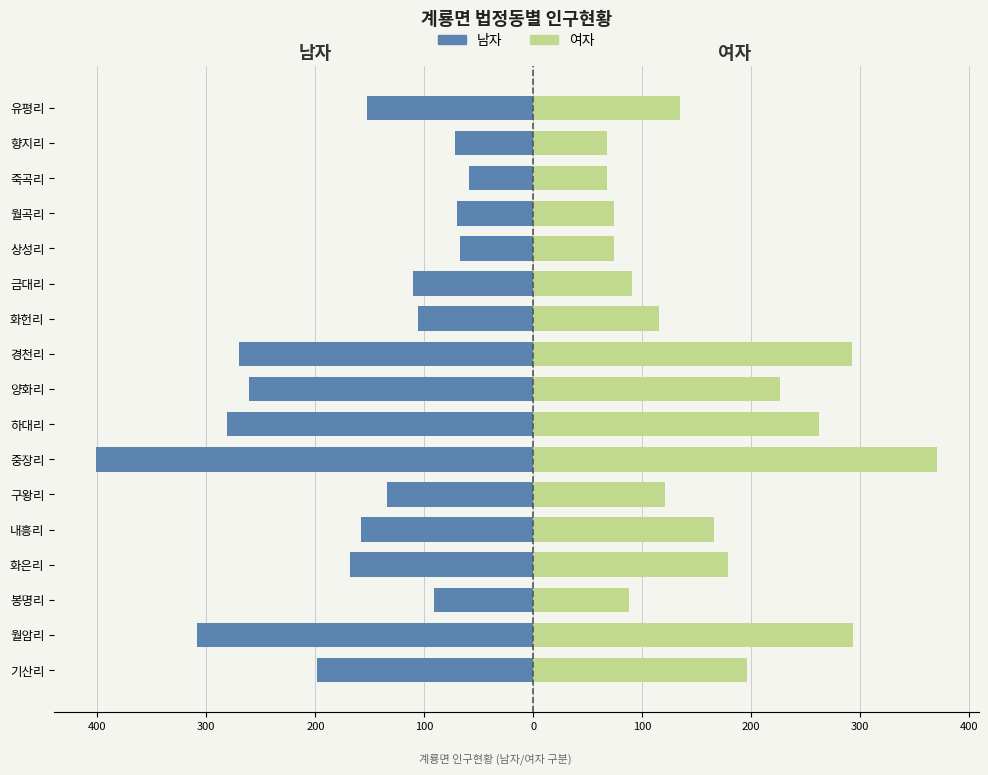

What is the total value across all series at 100?

11